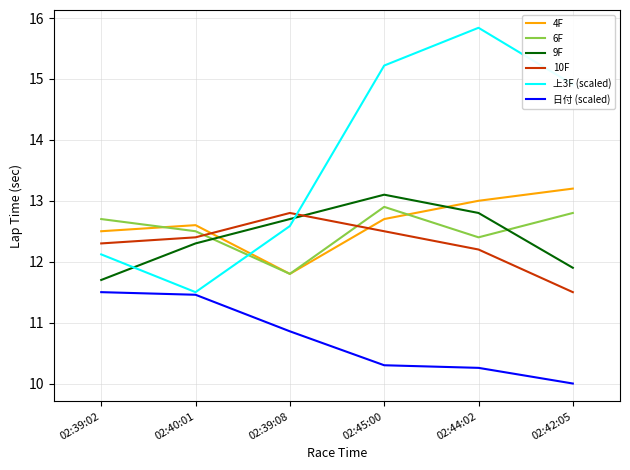

How many lines are shown in the chart?

6